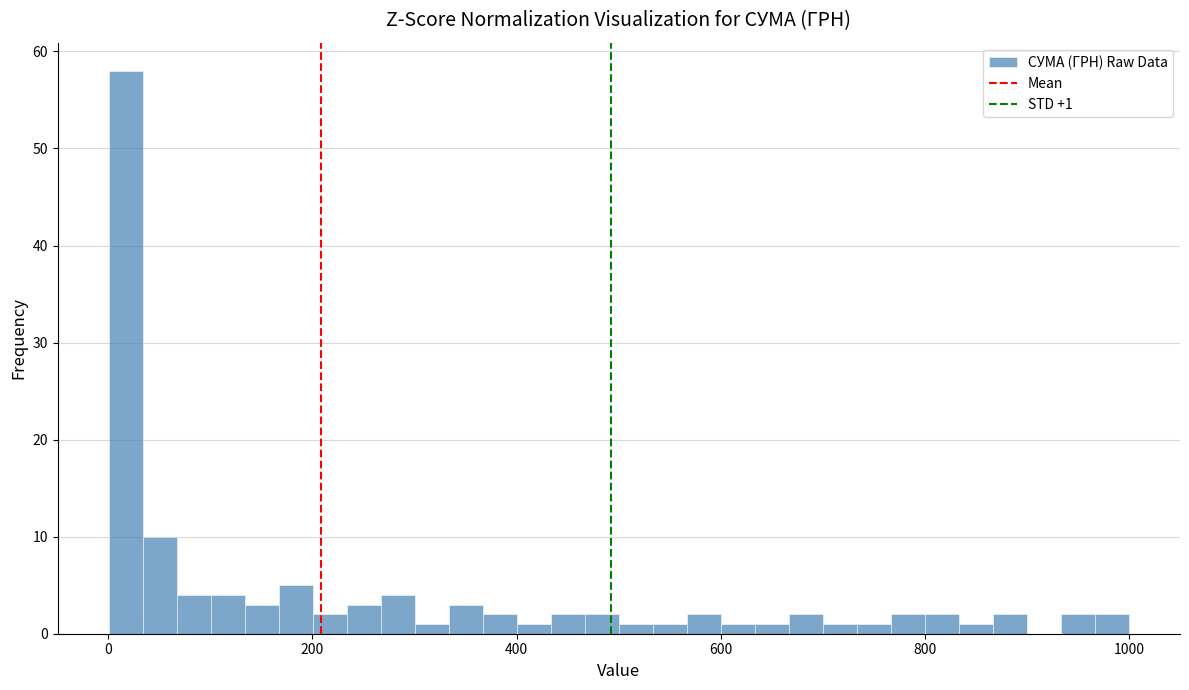

Read against the x-axis, roughly where is the centre of the tallest bar?

20